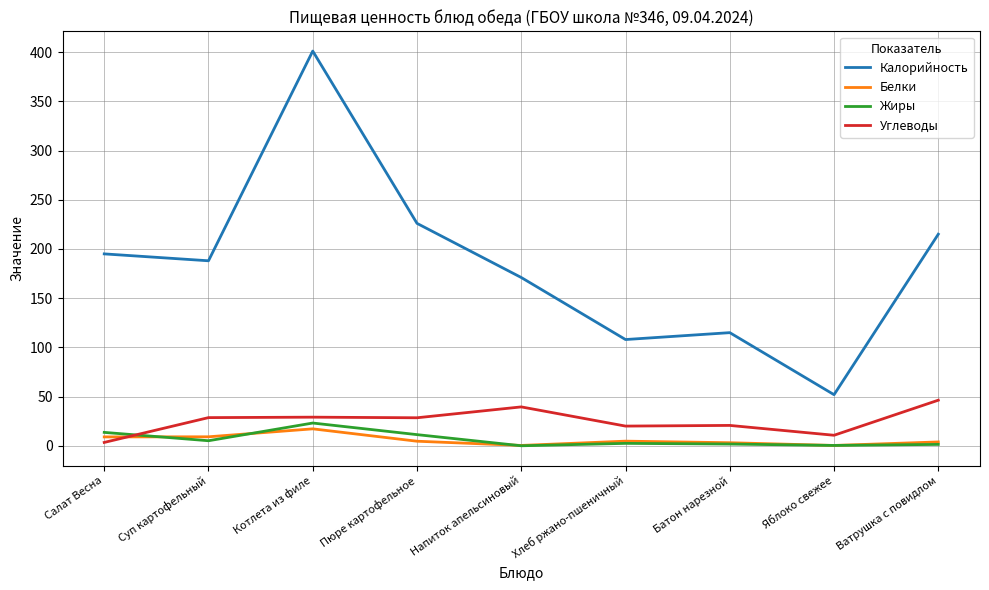

In Калорийность, how many points are lower than both neighbors (excluding endpoints)?

3